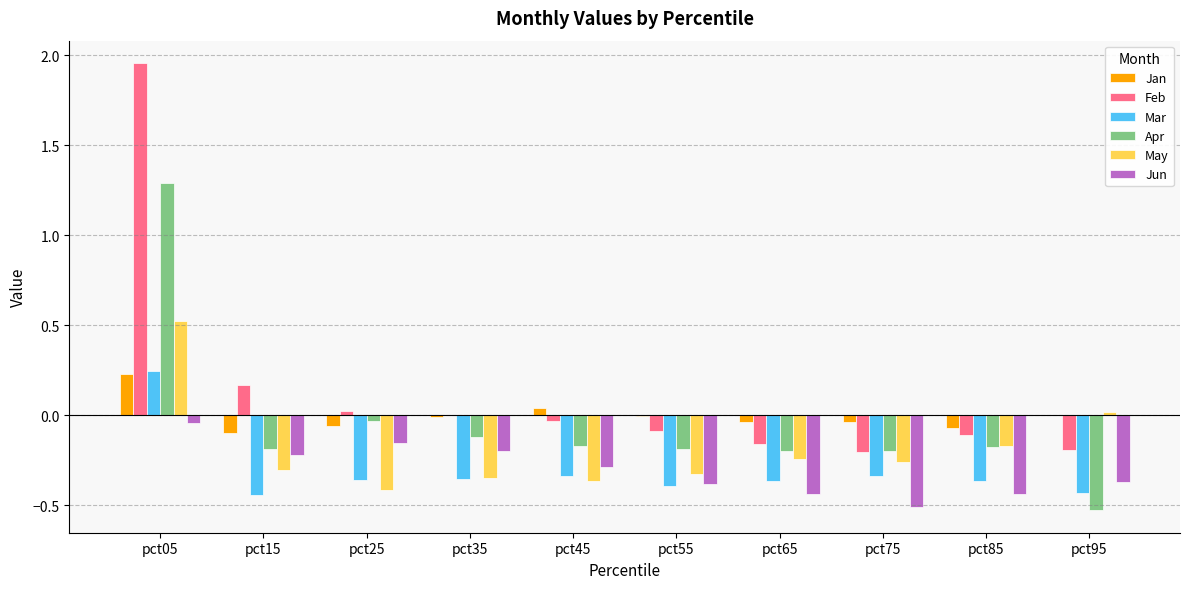

What is the difference between the Apr values at pct45 and pct35?

0.1